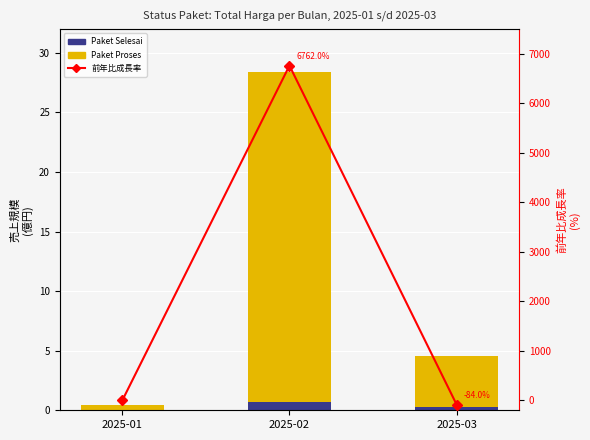

What is the value of the Paket Proses bar at the 1st from the left?

41420000.0